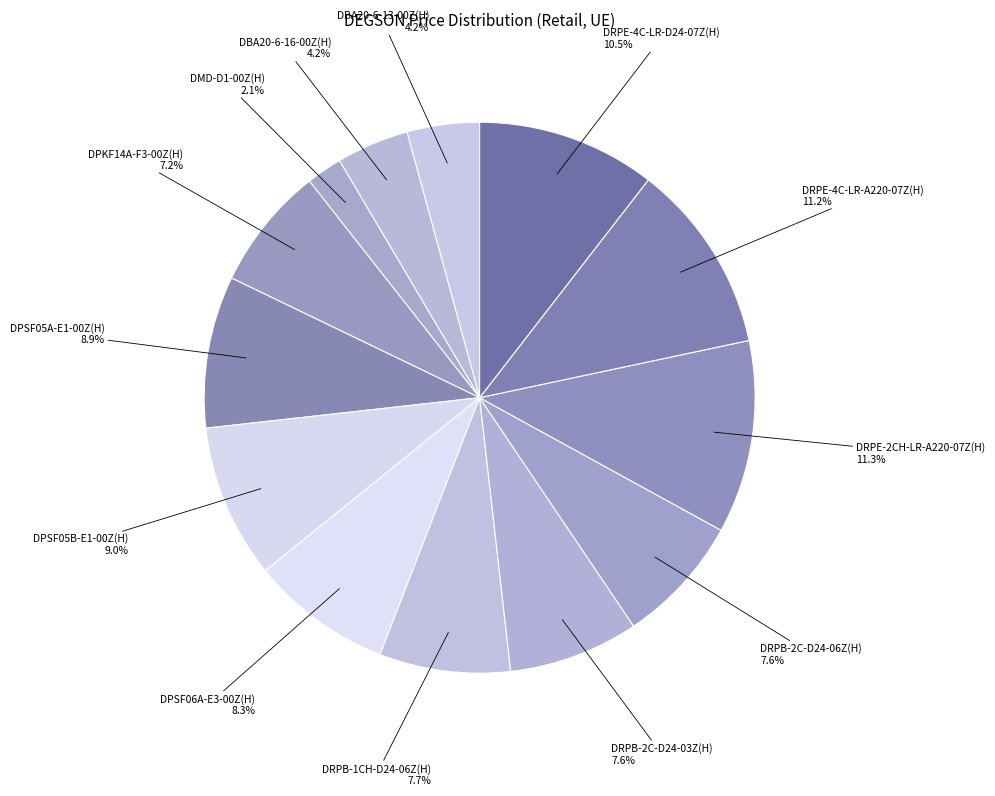

Is it true that DPSF06A-E3-00Z(H) is 8% of the pie?

True